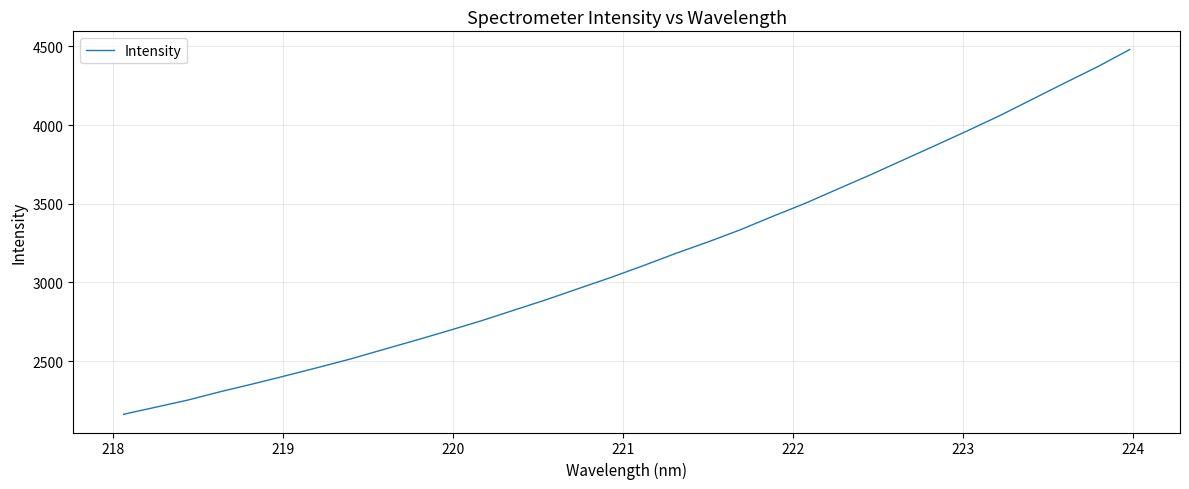

What is the greatest value displayed?

4479.4